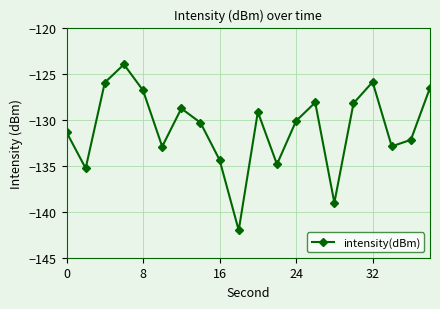

What is the difference between the maximum and minimum values?

18.0